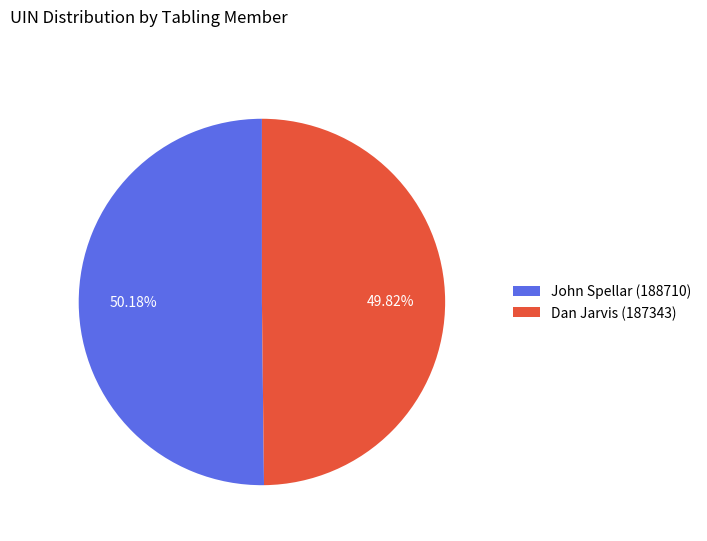

Approximately how many times larger is the value at John Spellar (188710) compared to Dan Jarvis (187343)?

1.0